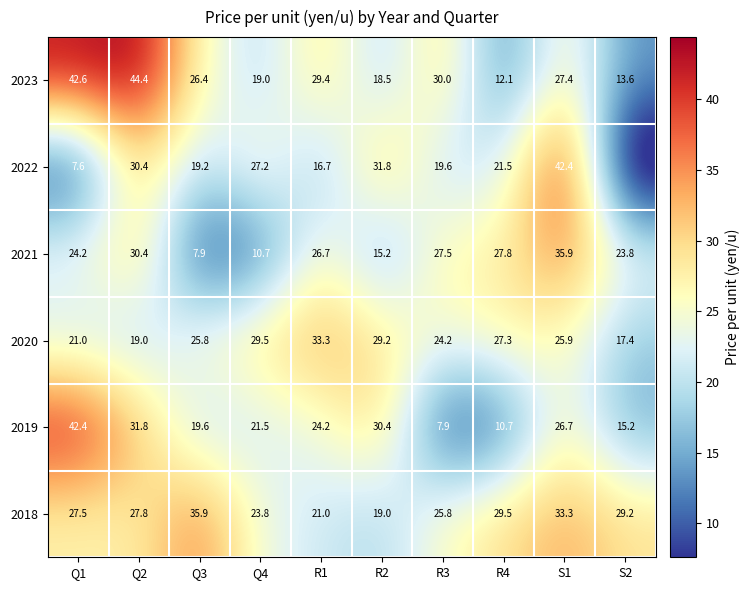

What is the difference between the maximum and minimum values in the 2019 series?

34.5